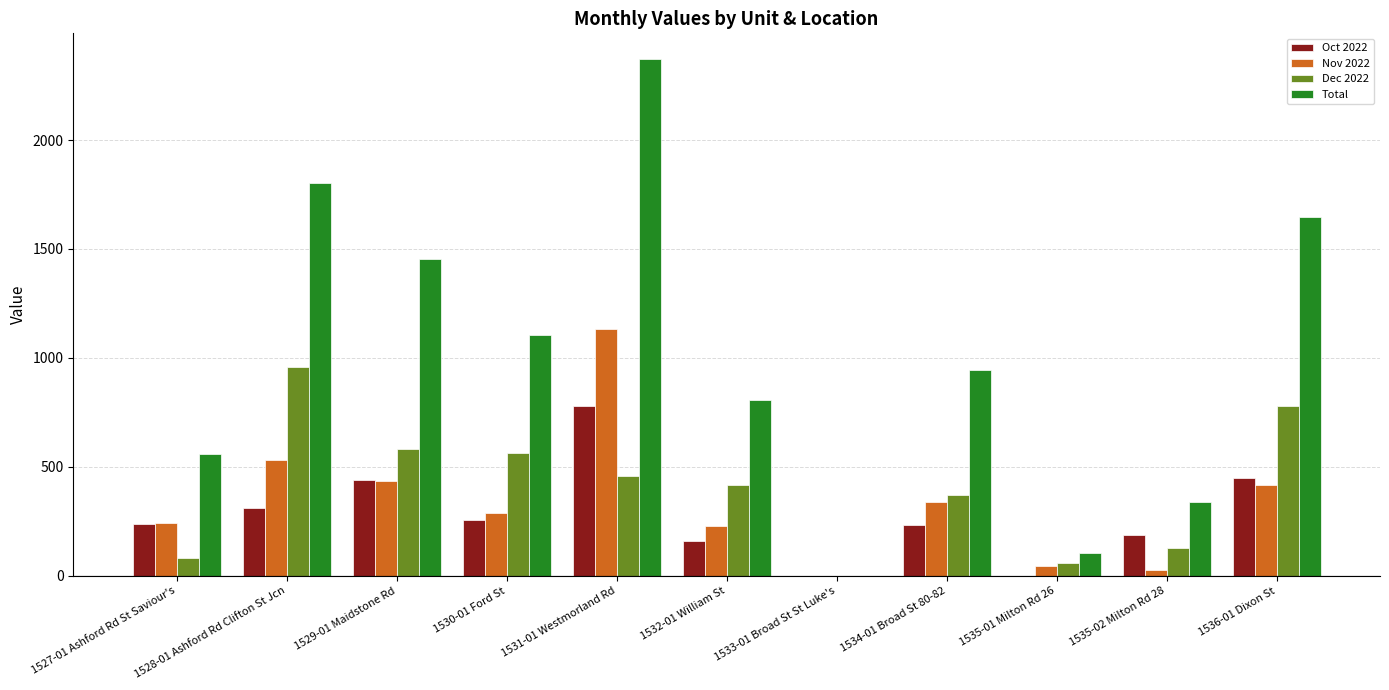

Where is Nov 2022 nearest to the value 566?

1528-01 Ashford Rd Clifton St Jcn